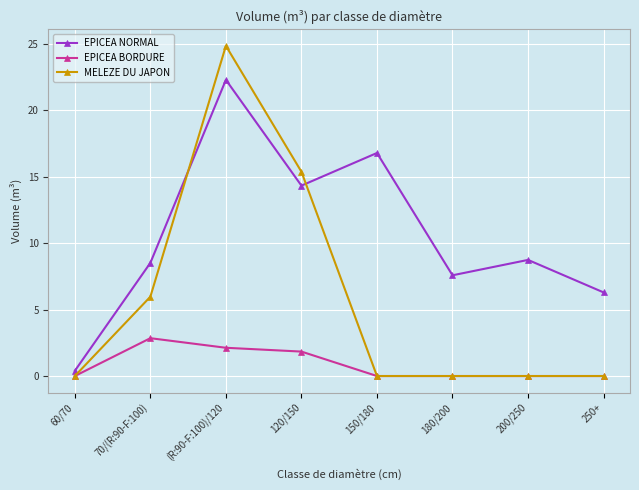

Which series has the largest total across all categories?

EPICEA NORMAL